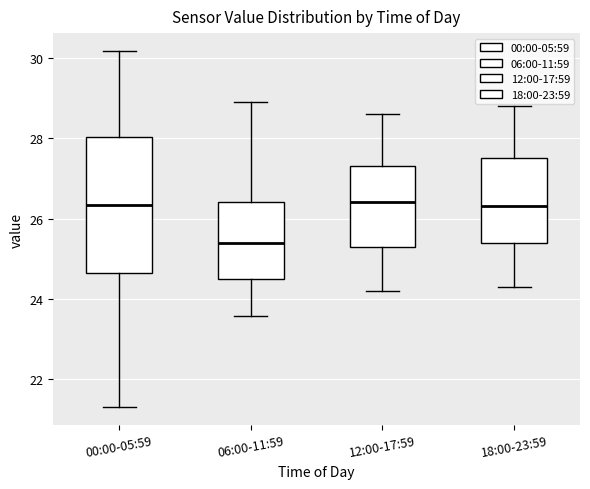

Reading left to right, transcribe this box plot: for each box, give where its median line is, the range the box spans, and where its two whiskers end, as read against the y-axis. The values are not printed on the chart, so give them approximately, as read against the axis.

00:00-05:59: median 26.4, box 24.6 to 28.0, whiskers 21.4 to 30.2
06:00-11:59: median 25.4, box 24.6 to 26.4, whiskers 23.6 to 29.0
12:00-17:59: median 26.4, box 25.4 to 27.4, whiskers 24.2 to 28.6
18:00-23:59: median 26.4, box 25.4 to 27.6, whiskers 24.4 to 28.8